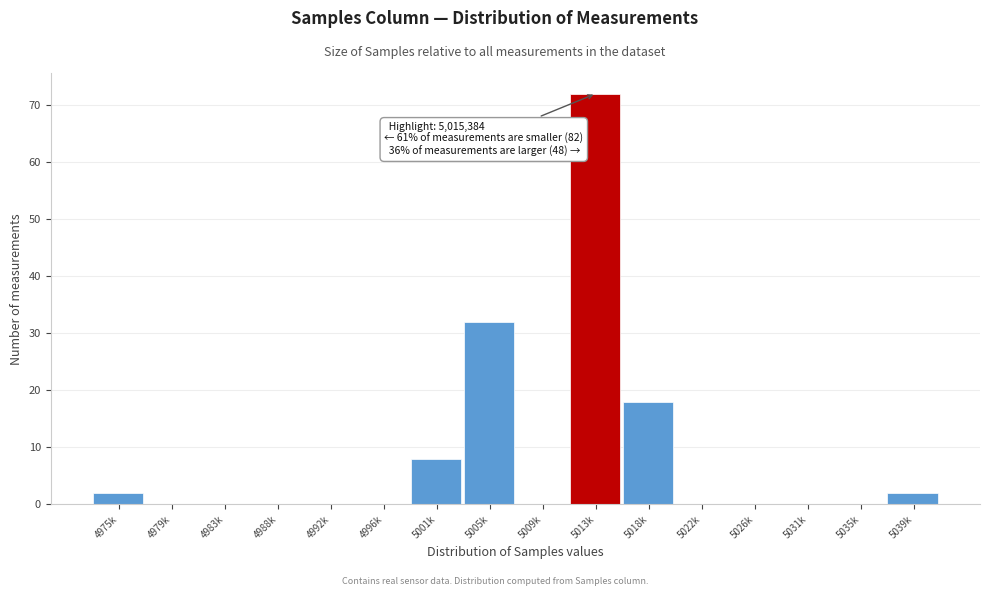

Reading left to right, what are all the values shown in this chart?

4975k=2	4979k=0	4983k=0	4988k=0	4992k=0	4996k=0	5001k=8	5005k=32	5009k=0	5013k=72	5018k=18	5022k=0	5026k=0	5031k=0	5035k=0	5039k=2